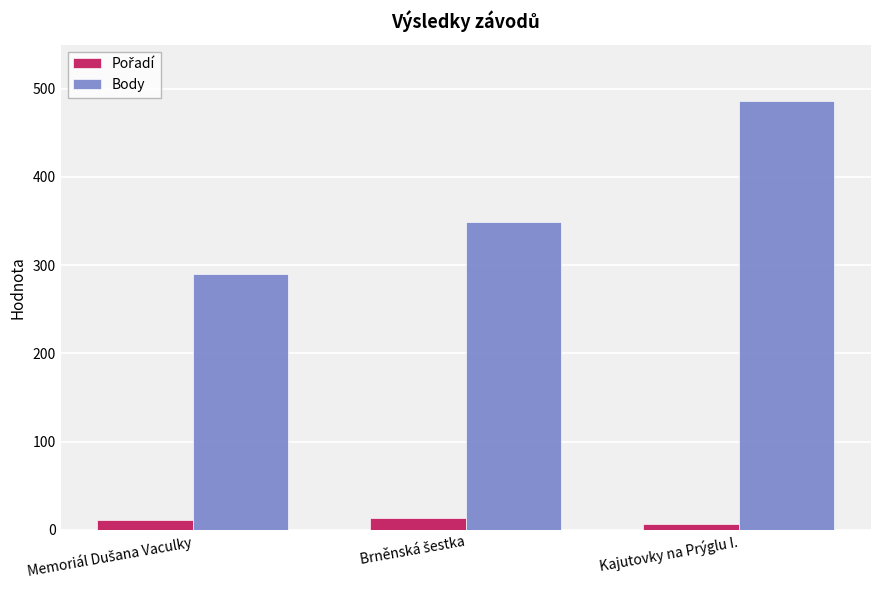

What is the spread (max minus min) of values at Kajutovky na Prýglu I.?

479